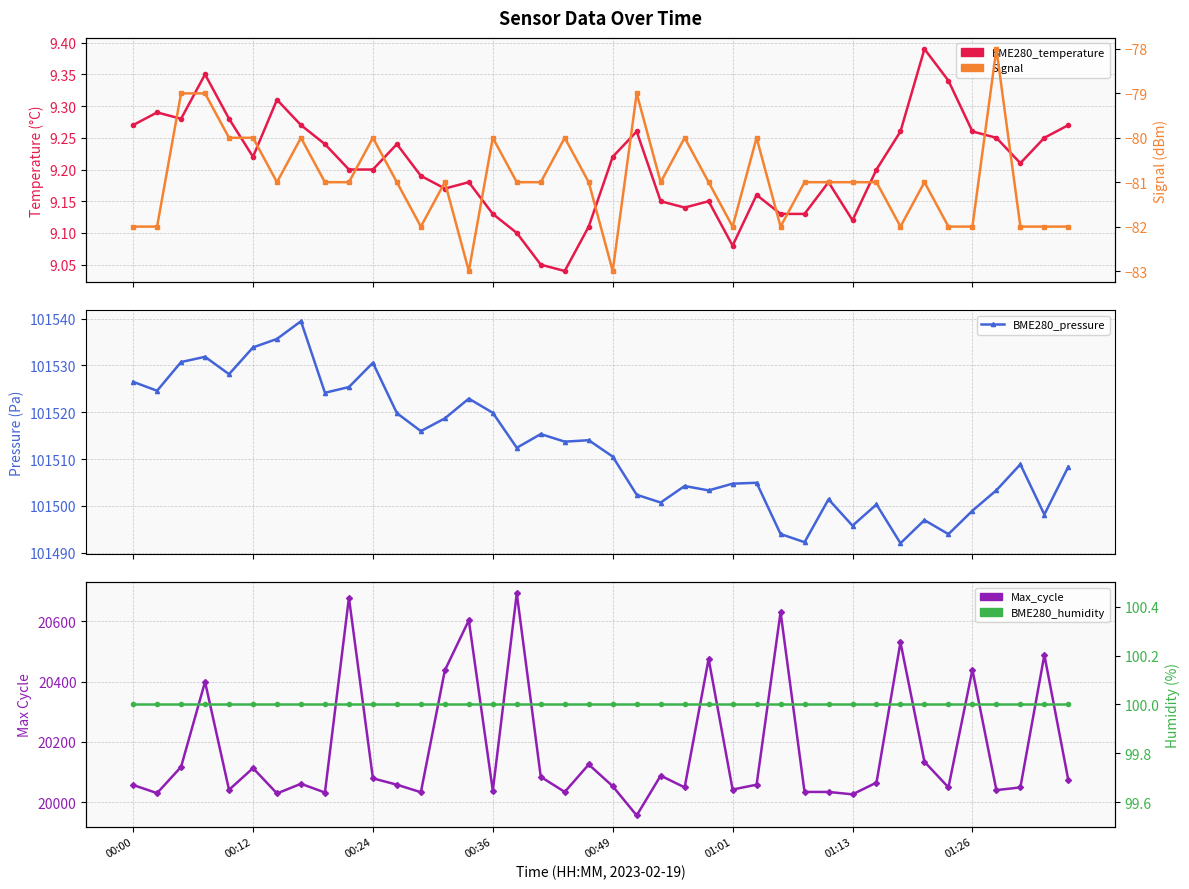

Reading left to right, list all the values displayed in this chart.

BME280_temperature: 9.3	9.3	9.3	9.3	9.3	9.2	9.3	9.3	9.2	9.2	9.2	9.2	9.2	9.2	9.2	9.1	9.1	9.1	9.0	9.1	9.2	9.3	9.2	9.1	9.2	9.1	9.2	9.1	9.1	9.2	9.1	9.2	9.3	9.4	9.3	9.3	9.2	9.2	9.2	9.3
BME280_pressure: 101526.5	101524.6	101530.7	101531.8	101528.1	101533.8	101535.7	101539.4	101524.2	101525.4	101530.6	101519.8	101516.0	101518.7	101522.9	101519.9	101512.4	101515.3	101513.7	101514.0	101510.5	101502.4	101500.7	101504.2	101503.3	101504.8	101504.9	101494.0	101492.2	101501.4	101495.8	101500.3	101492.0	101497.0	101494.0	101499.0	101503.3	101508.9	101498.2	101508.4
Max_cycle: 20057.0	20030.0	20117.0	20399.0	20041.0	20113.0	20029.0	20061.0	20032.0	20678.0	20079.0	20058.0	20033.0	20437.0	20603.0	20038.0	20692.0	20084.0	20034.0	20125.0	20053.0	19956.0	20088.0	20049.0	20475.0	20042.0	20058.0	20630.0	20034.0	20034.0	20026.0	20065.0	20530.0	20134.0	20049.0	20439.0	20040.0	20049.0	20488.0	20073.0
Signal: -82.0	-82.0	-79.0	-79.0	-80.0	-80.0	-81.0	-80.0	-81.0	-81.0	-80.0	-81.0	-82.0	-81.0	-83.0	-80.0	-81.0	-81.0	-80.0	-81.0	-83.0	-79.0	-81.0	-80.0	-81.0	-82.0	-80.0	-82.0	-81.0	-81.0	-81.0	-81.0	-82.0	-81.0	-82.0	-82.0	-78.0	-82.0	-82.0	-82.0
BME280_humidity: 100.0	100.0	100.0	100.0	100.0	100.0	100.0	100.0	100.0	100.0	100.0	100.0	100.0	100.0	100.0	100.0	100.0	100.0	100.0	100.0	100.0	100.0	100.0	100.0	100.0	100.0	100.0	100.0	100.0	100.0	100.0	100.0	100.0	100.0	100.0	100.0	100.0	100.0	100.0	100.0